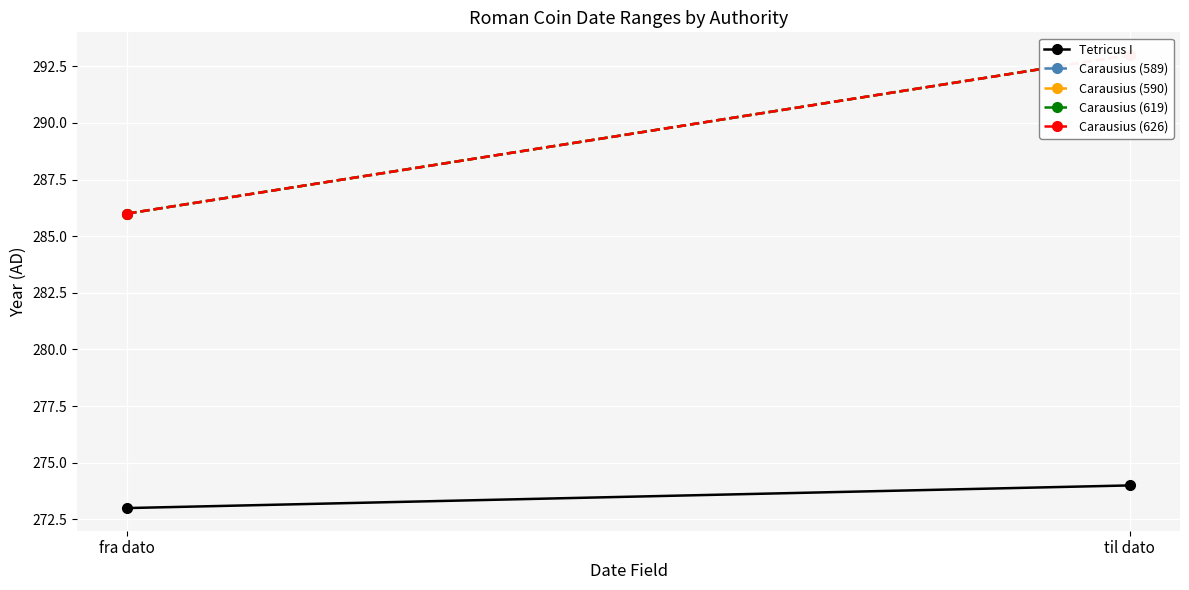

What is the total value across all series at til dato?

1446